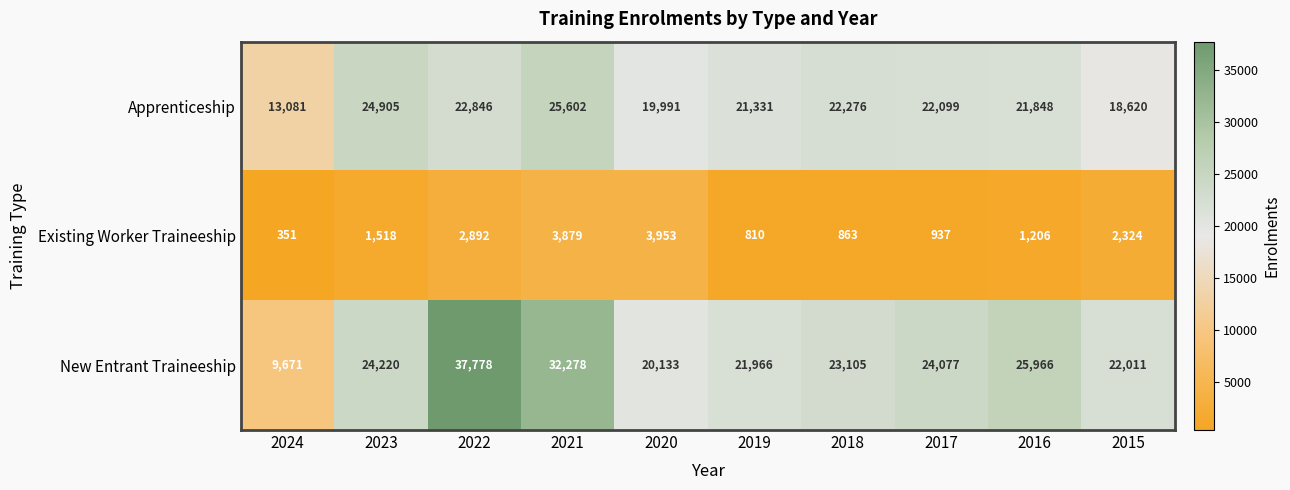

What value does the Existing Worker Traineeship series have at 2016, to the nearest 50?

1200